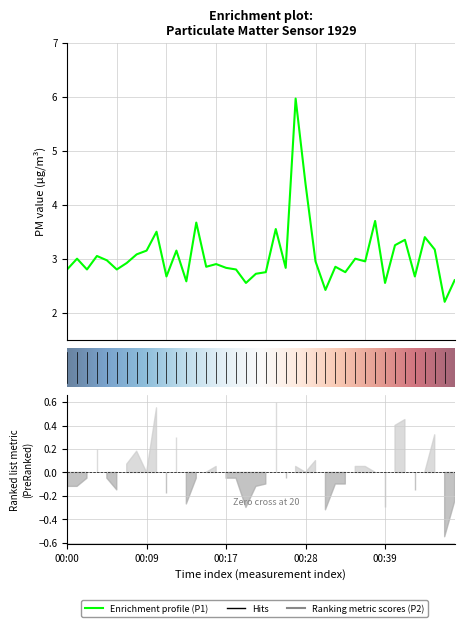

The chart shows a value of 5.3 at 00:37. True or false?

False